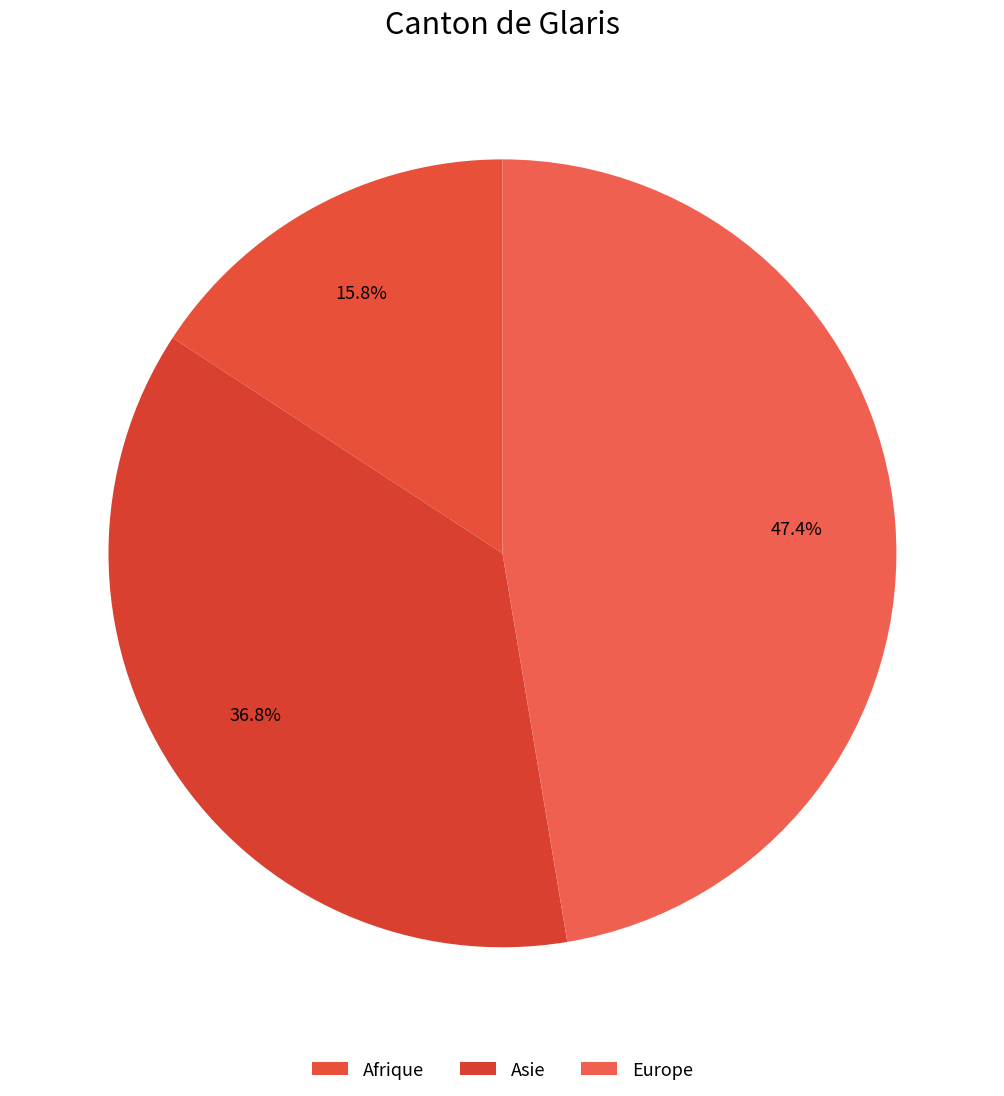

How many slices are in this pie chart?

3